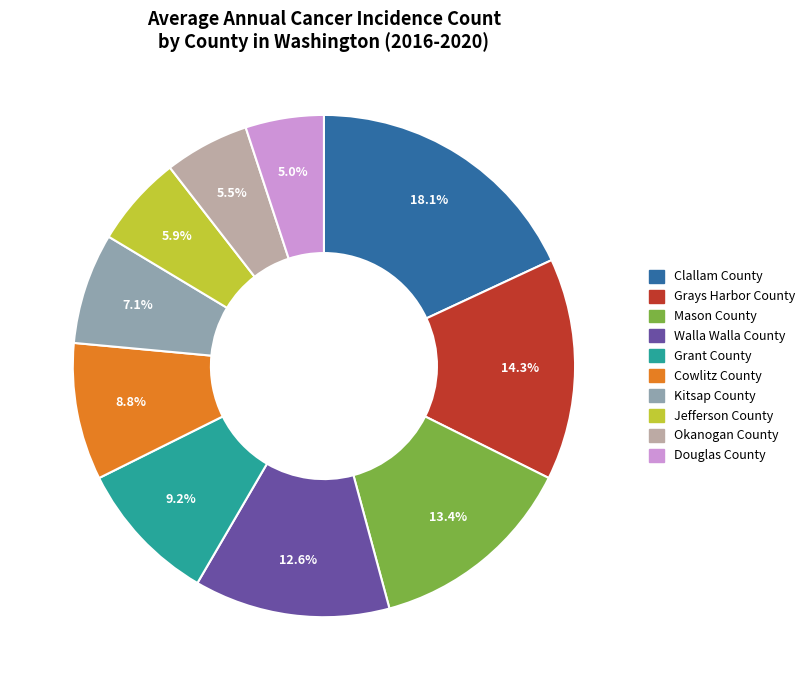

True or false: Kitsap County accounts for 7% of the total.

True